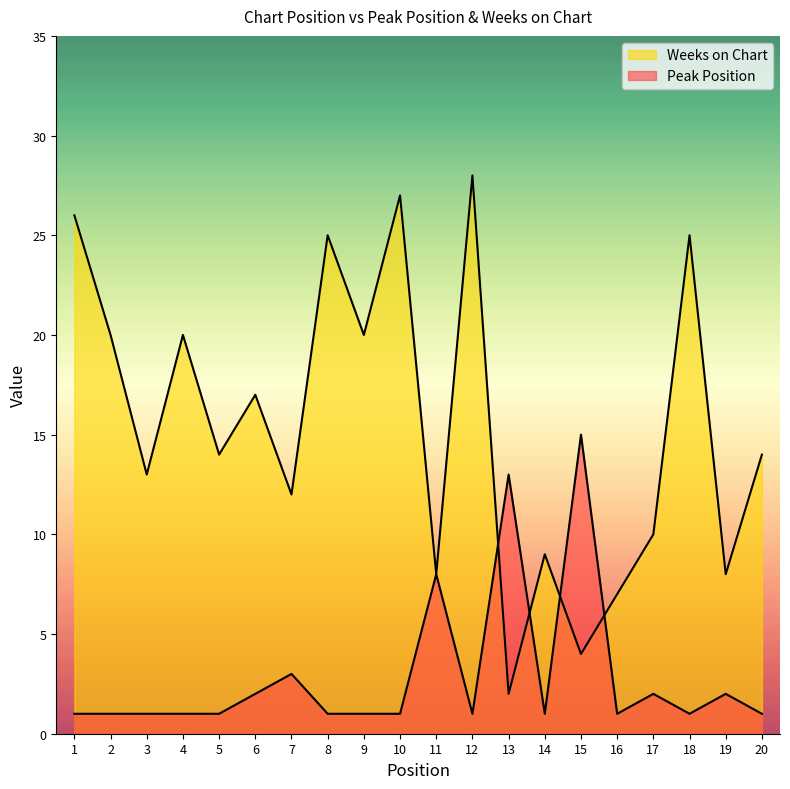

How many lines are shown in the chart?

2